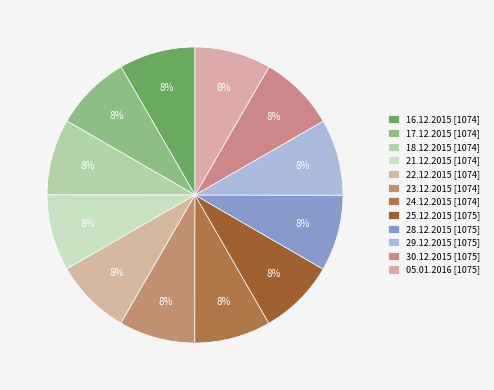

What percentage is the 18.12.2015 slice, to the nearest percent?

8%